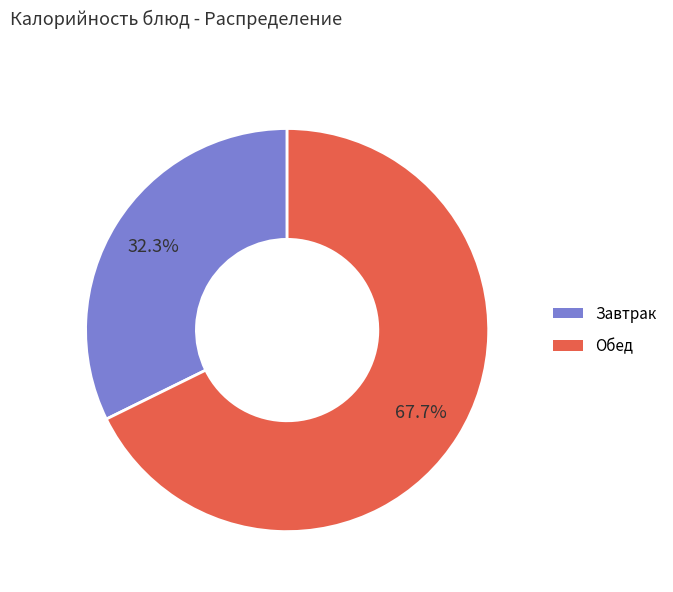

Rank the categories by value from highest to lowest.

Обед, Завтрак